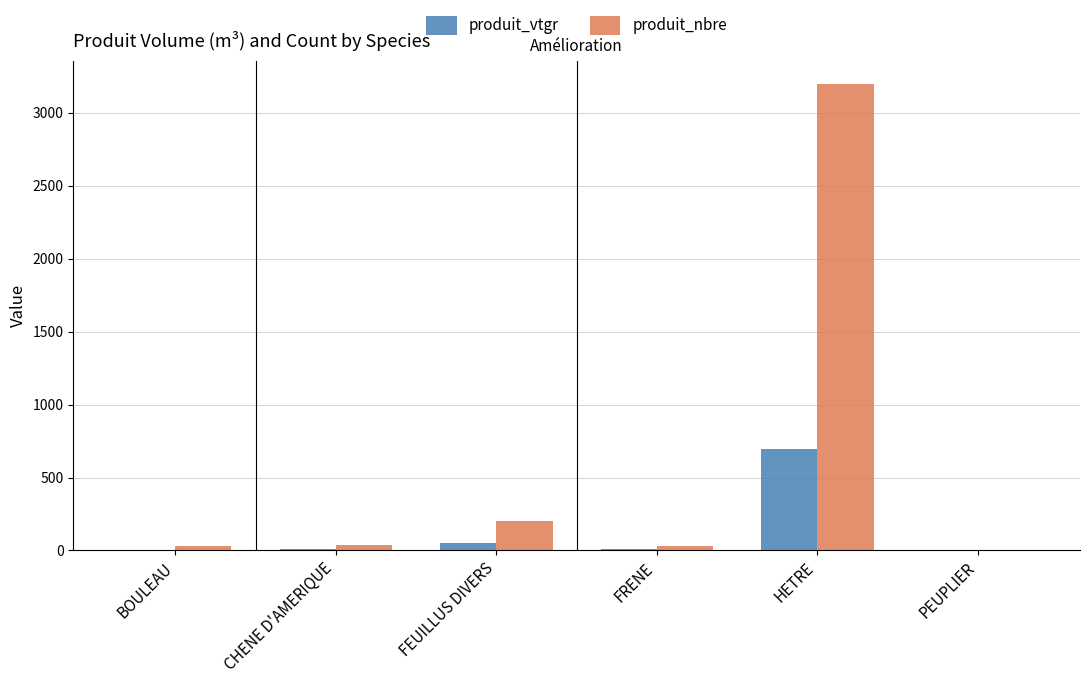

What is the difference between the produit_vtgr values at HETRE and FEUILLUS DIVERS?

644.2